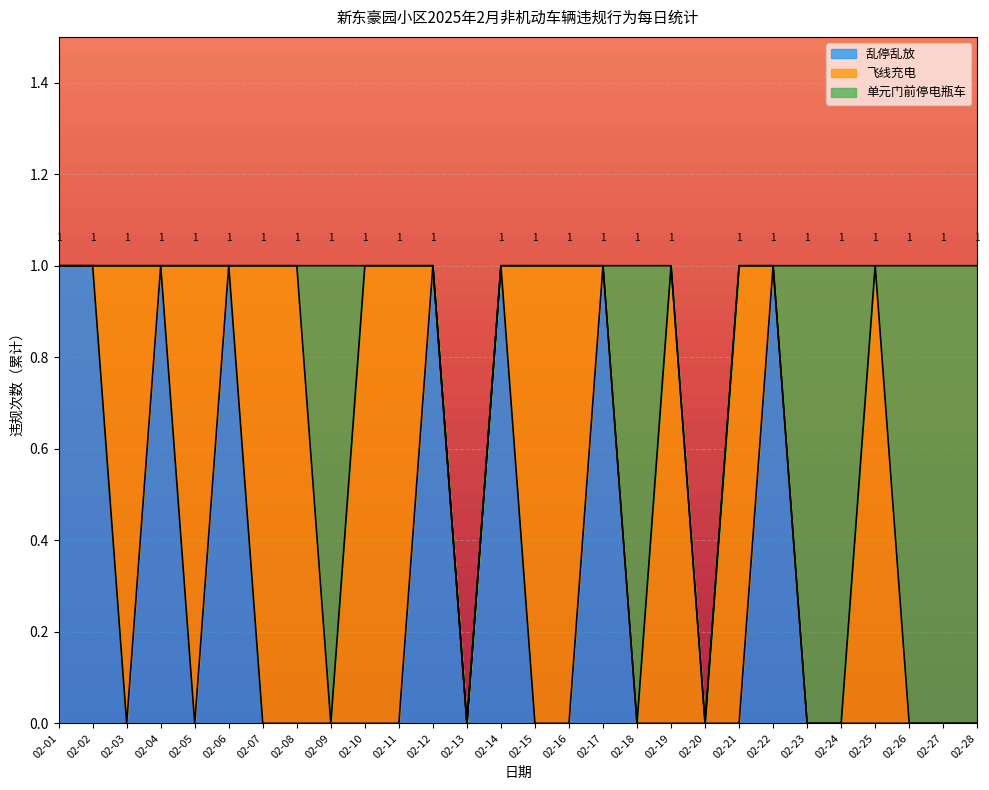

How many values in 单元门前停电瓶车 are above zero?

7